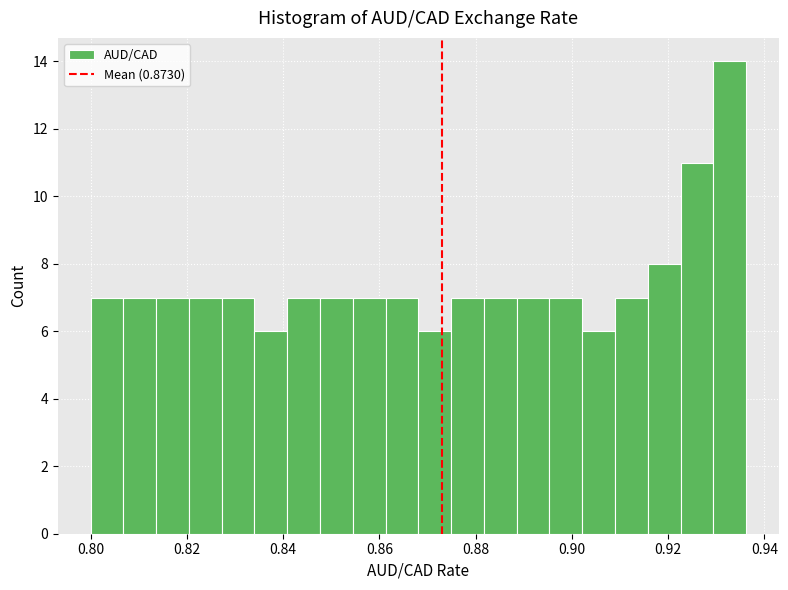

Around what value on the x-axis is the tallest bar? Give the approximate position of its centre, as read against the axis.

0.932